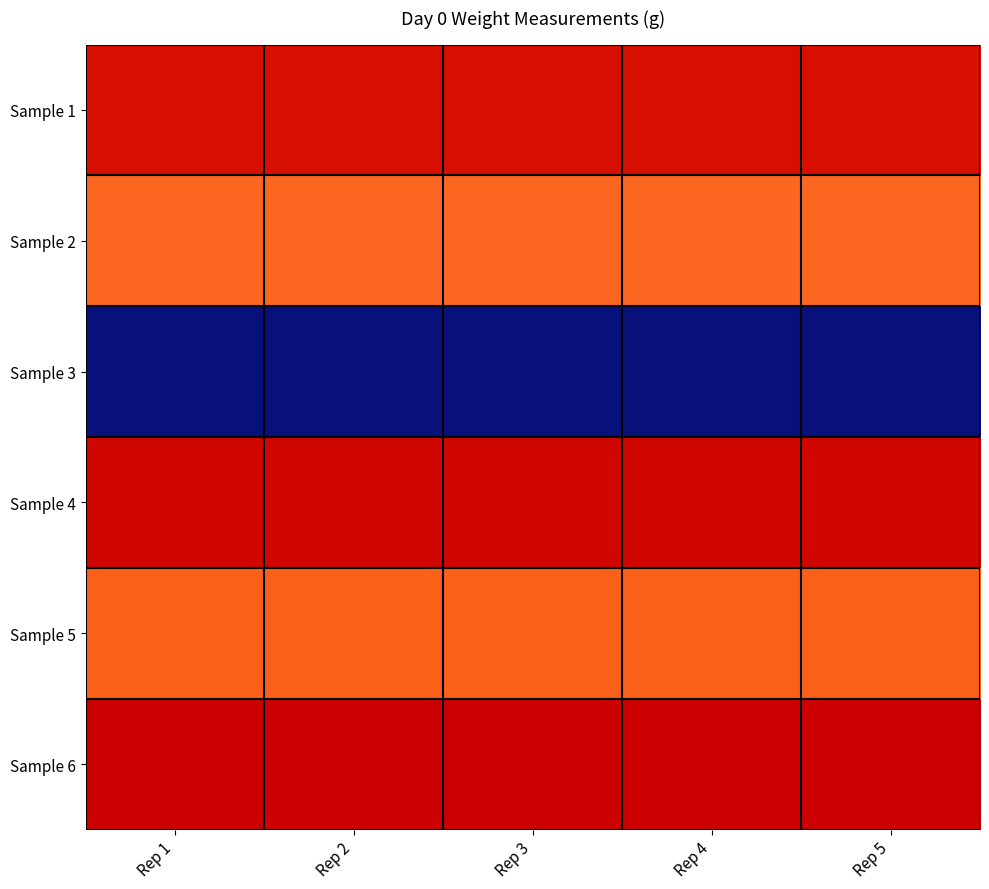

What is the spread (max minus min) of values at Rep 3?

0.2